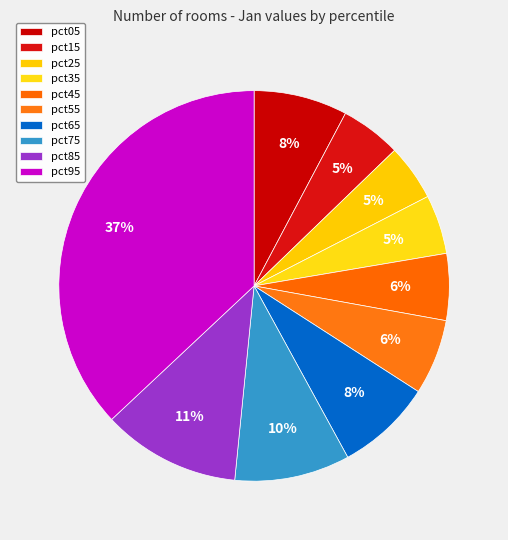

Does any single category account for the majority?

No